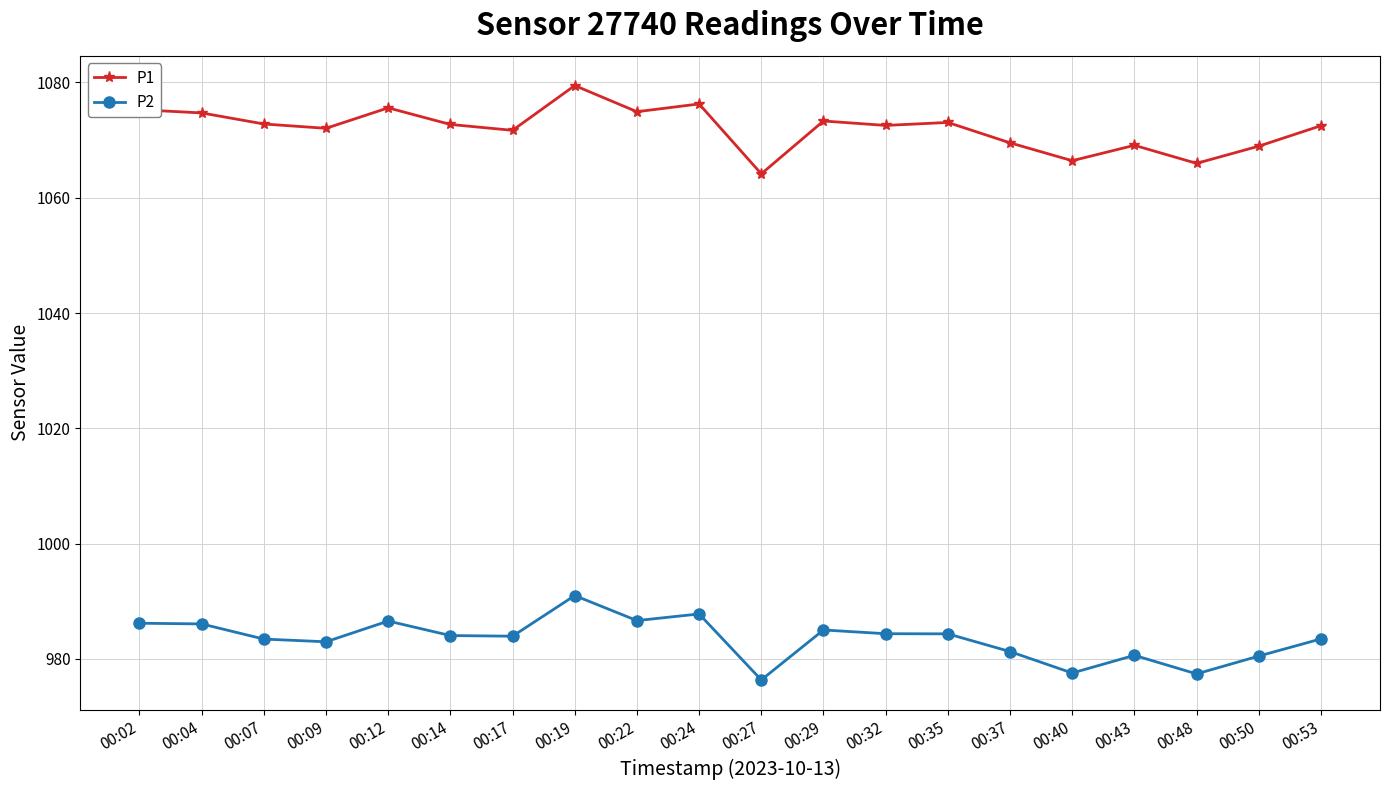

What is the difference between the maximum and minimum values in the P1 series?

15.3